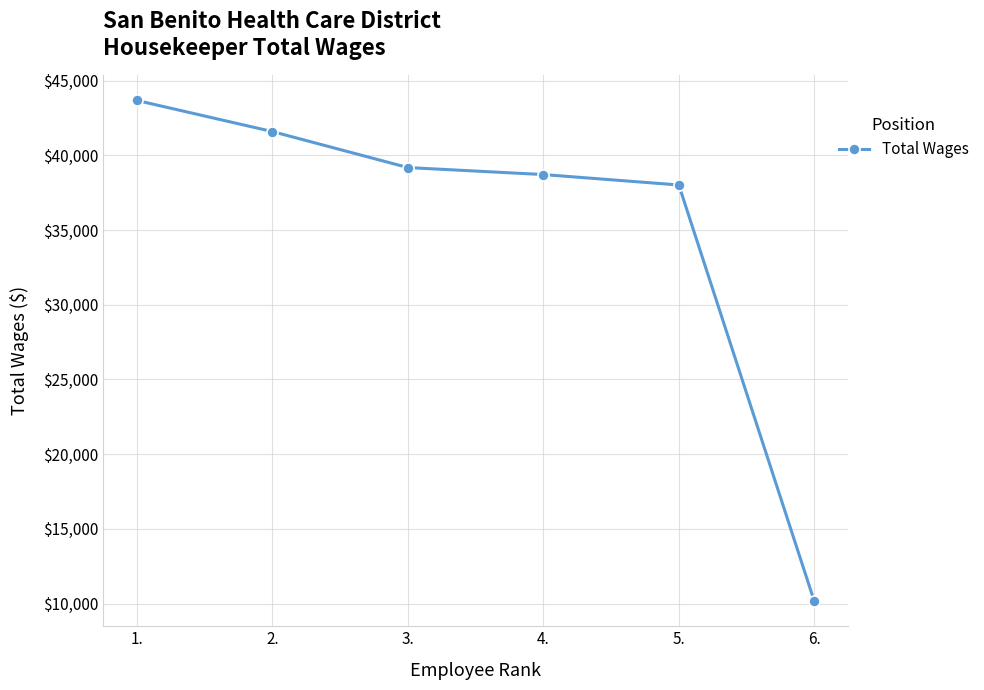

How many lines are shown in the chart?

1